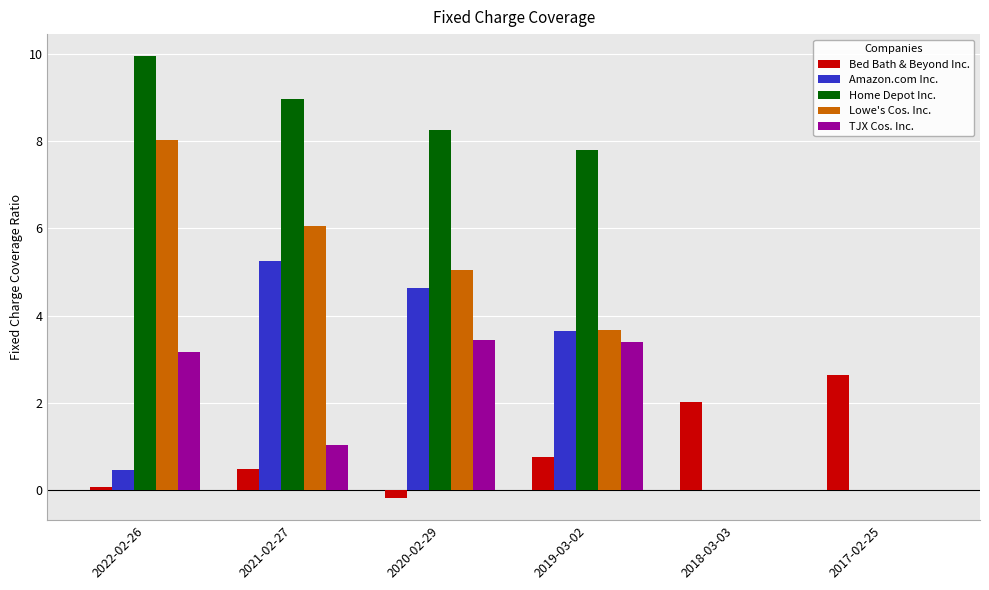

Which series has the largest total across all categories?

Home Depot Inc.